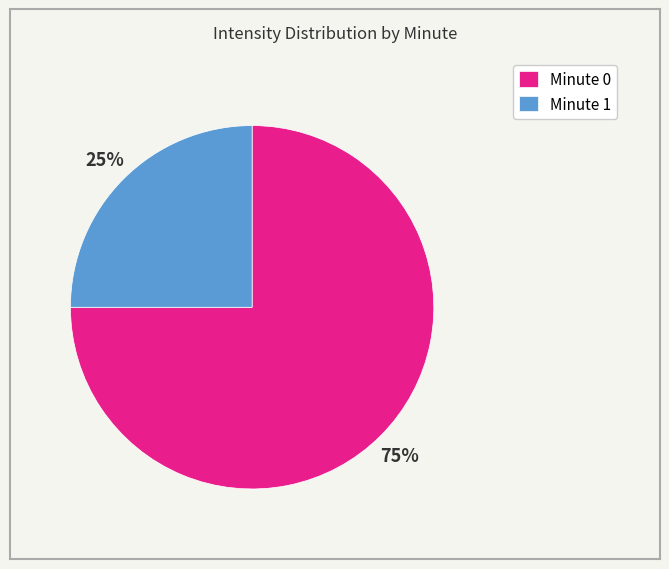

Do Minute 1 and Minute 0 together represent more than half of the pie?

Yes